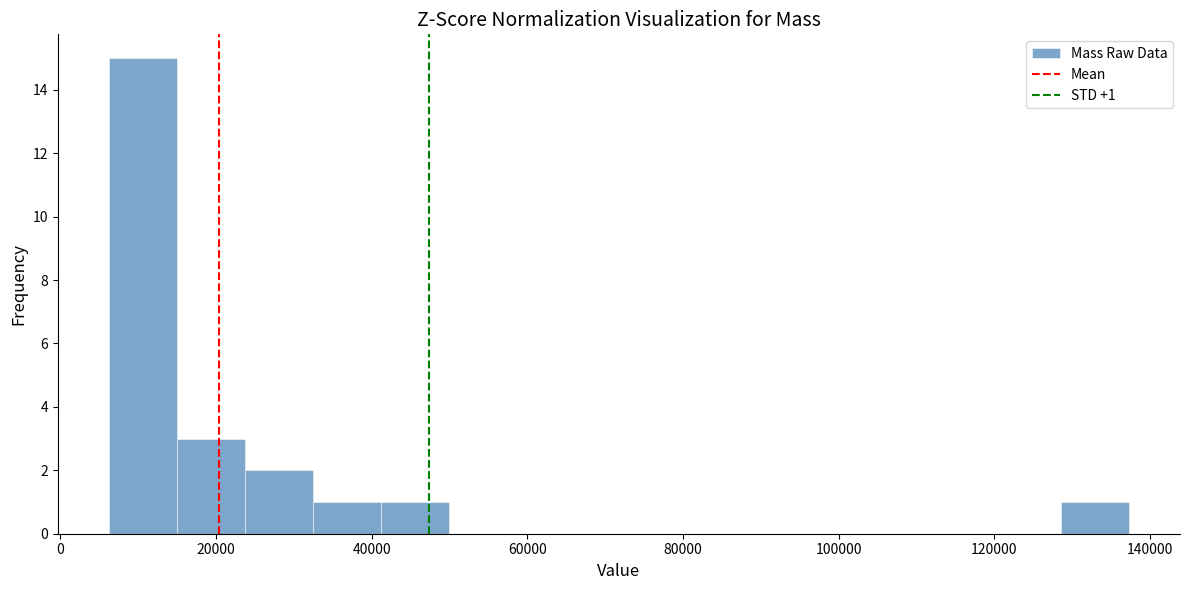

Over which range of the x-axis is the bar tallest?

6000 to 14000